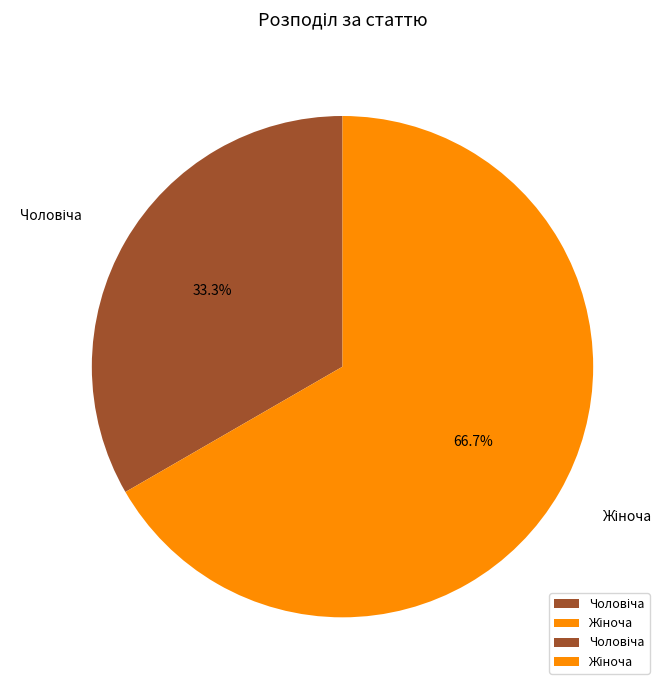

Does any single category account for the majority?

Yes